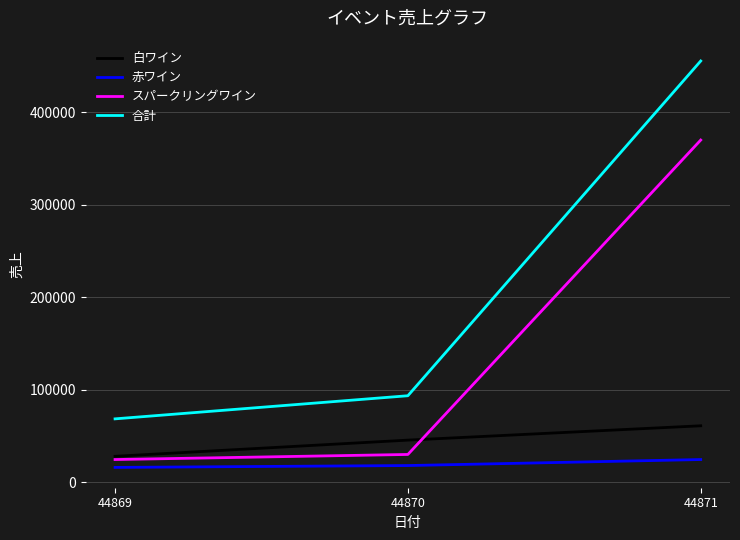

Reading left to right, what are all the values shown in this chart?

白ワイン: 28000	45500	61000
赤ワイン: 16000	18000	24500
スパークリングワイン: 24500	30000	370000
合計: 68500	93500	455500